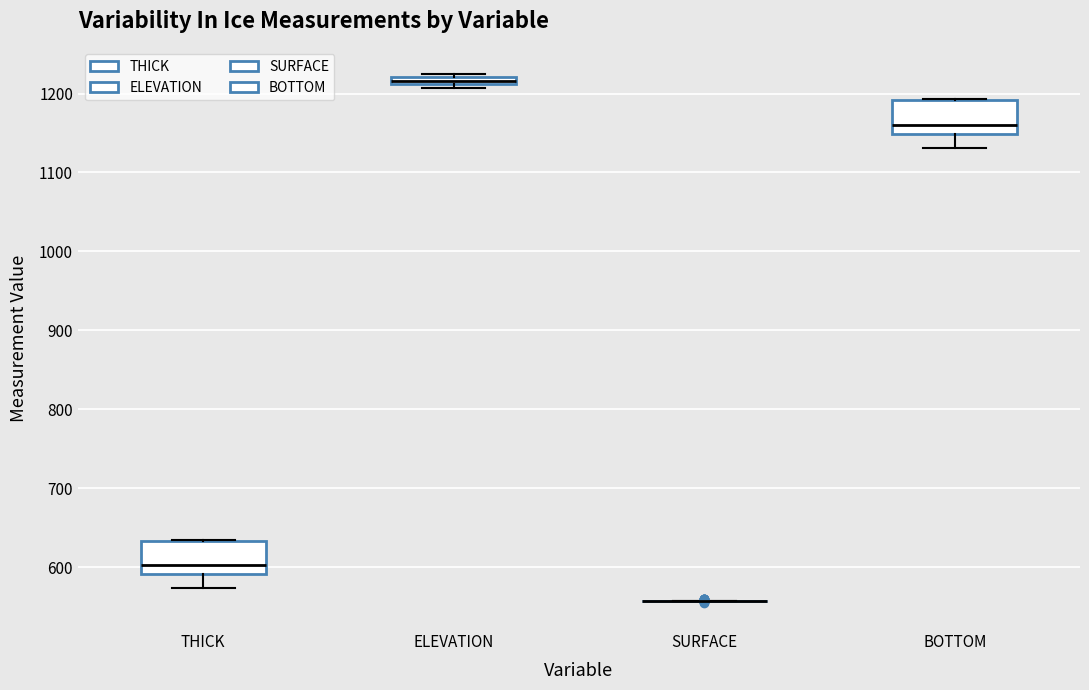

Where is the upper edge of the box for ELEVATION on the y-axis? The values are not printed on the chart, so give them approximately, as read against the axis.

1220